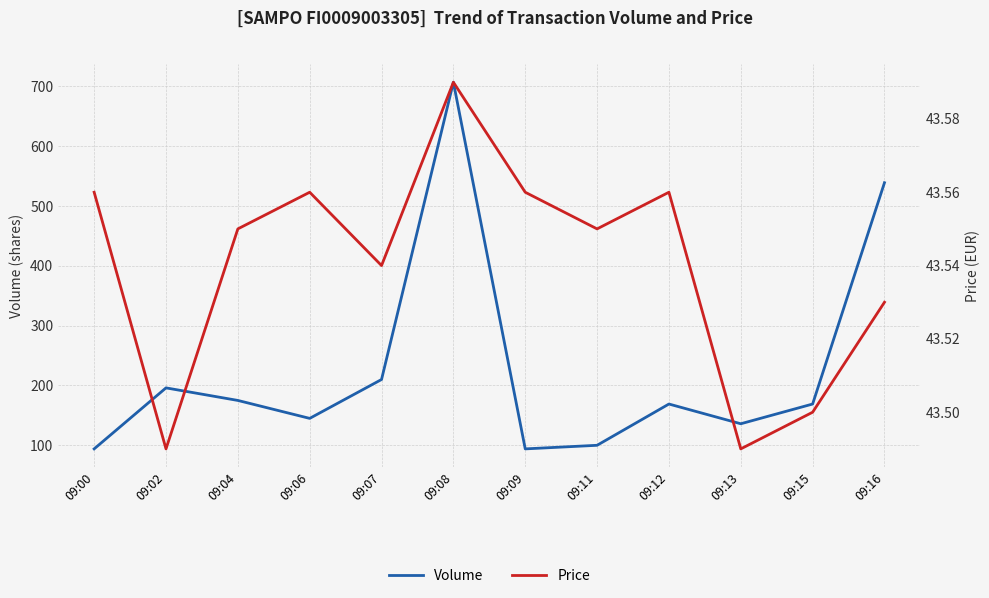

What is the sum of the Volume values at 09:13 and 09:00?

230